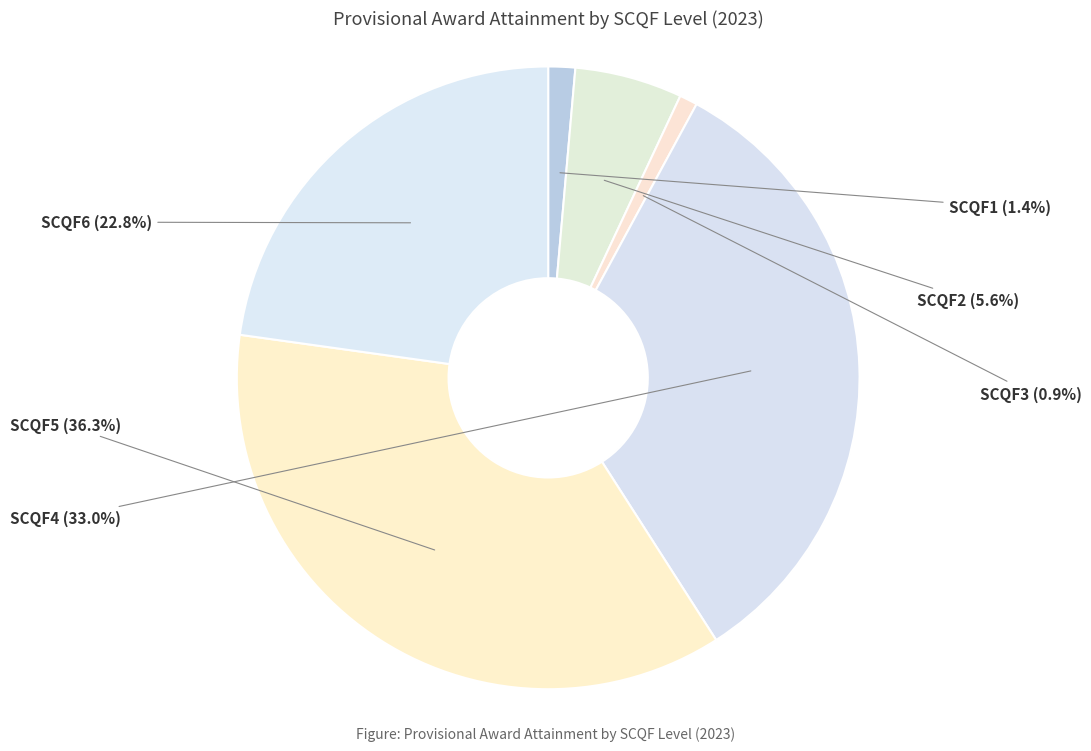

Which has a higher value, SCQF6 or SCQF2?

SCQF6